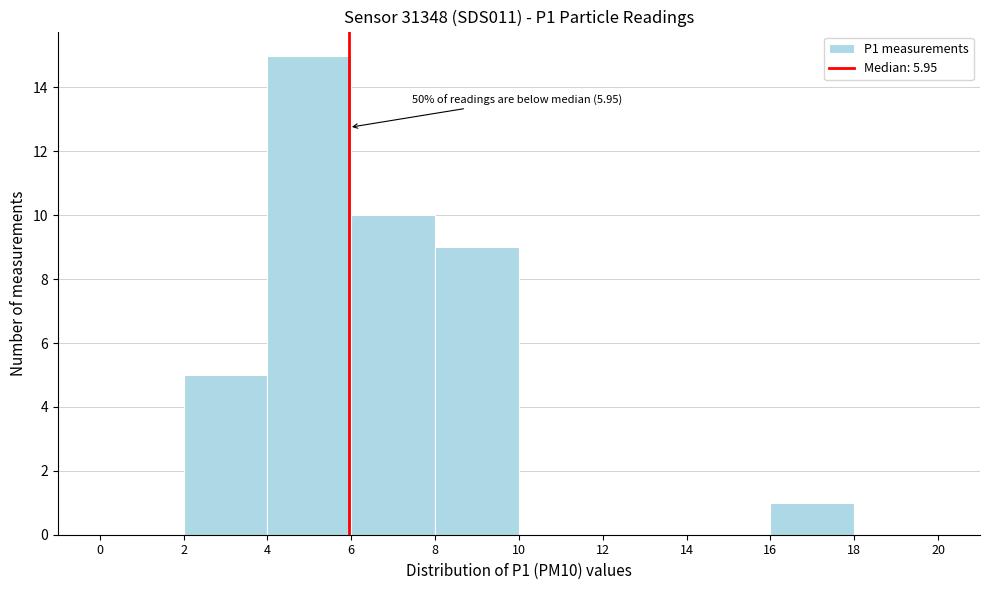

Over which range of the x-axis is the bar tallest?

4 to 6